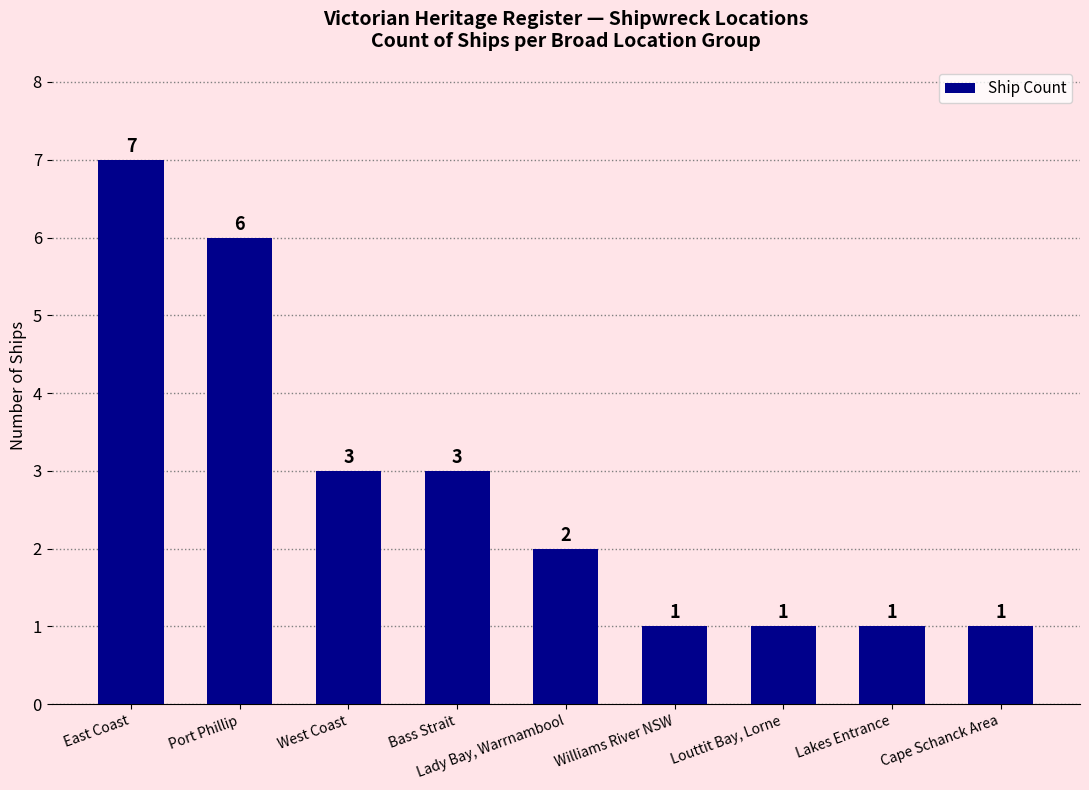

Reading left to right, what are all the values shown in this chart?

East Coast=7	Port Phillip=6	West Coast=3	Bass Strait=3	Lady Bay, Warrnambool=2	Williams River NSW=1	Louttit Bay, Lorne=1	Lakes Entrance=1	Cape Schanck Area=1